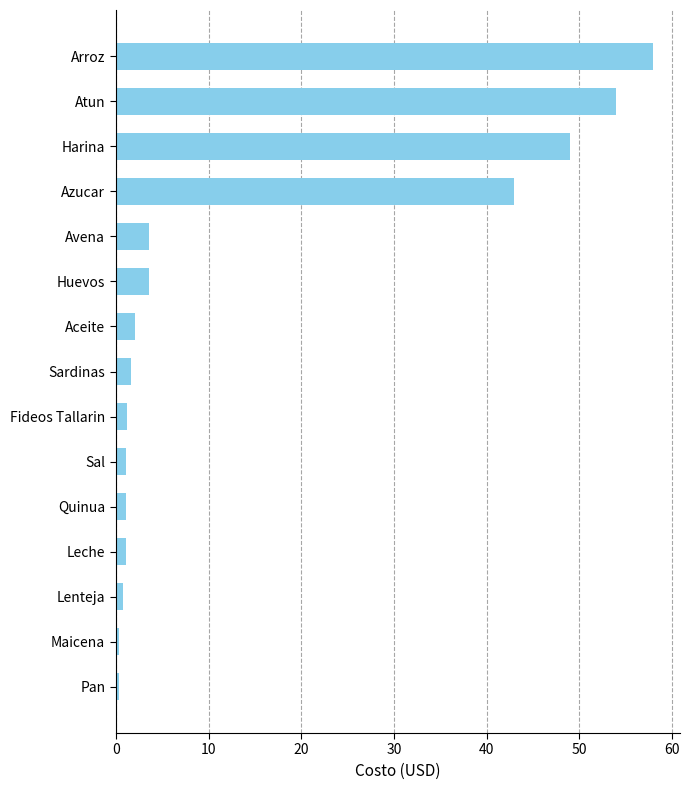

What value does the data have at Avena?

3.5